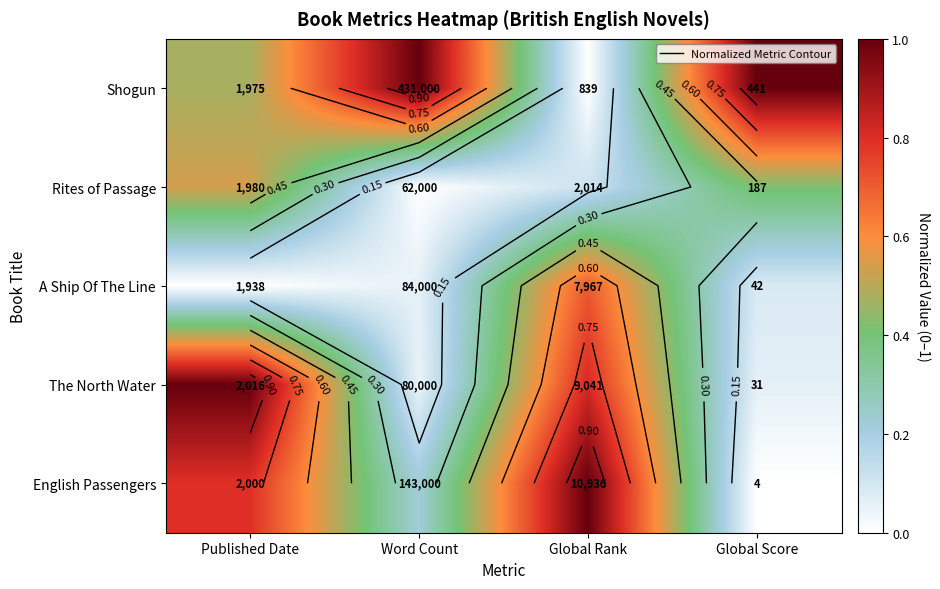

At how many categories does at least one series exceed 0?

4